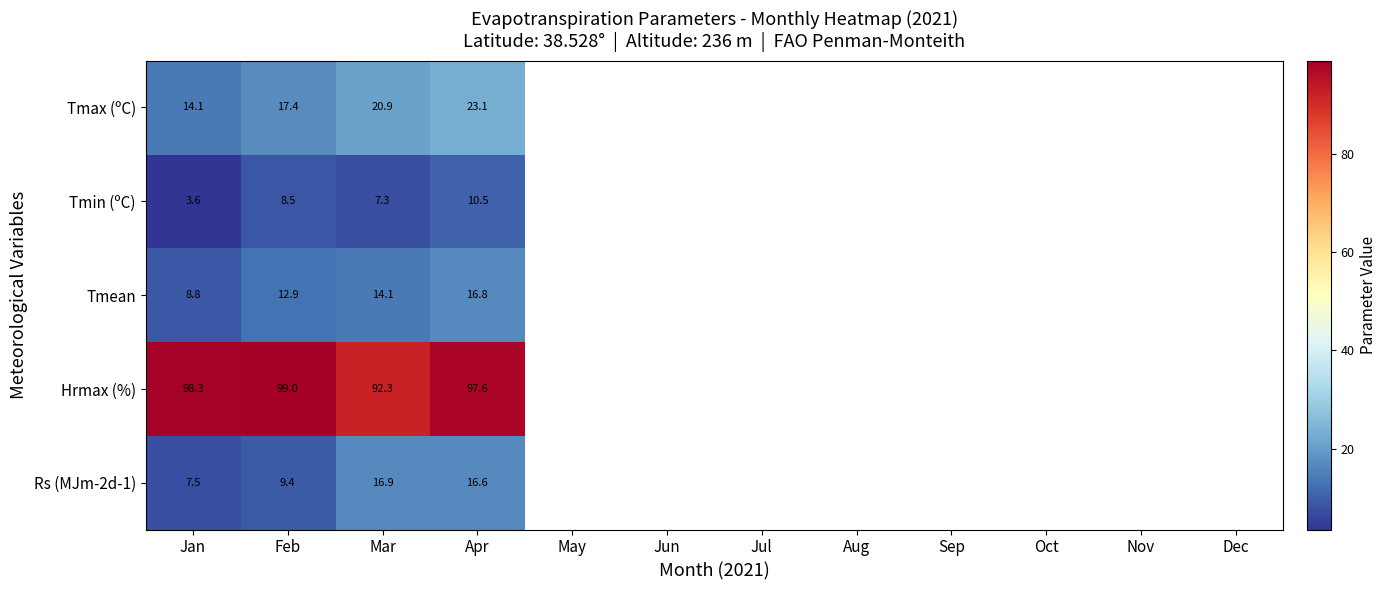

Rank the series by their maximum value, from lowest to highest.

Tmin (ºC), Tmean, Rs (MJm-2d-1), Tmax (ºC), Hrmax (%)